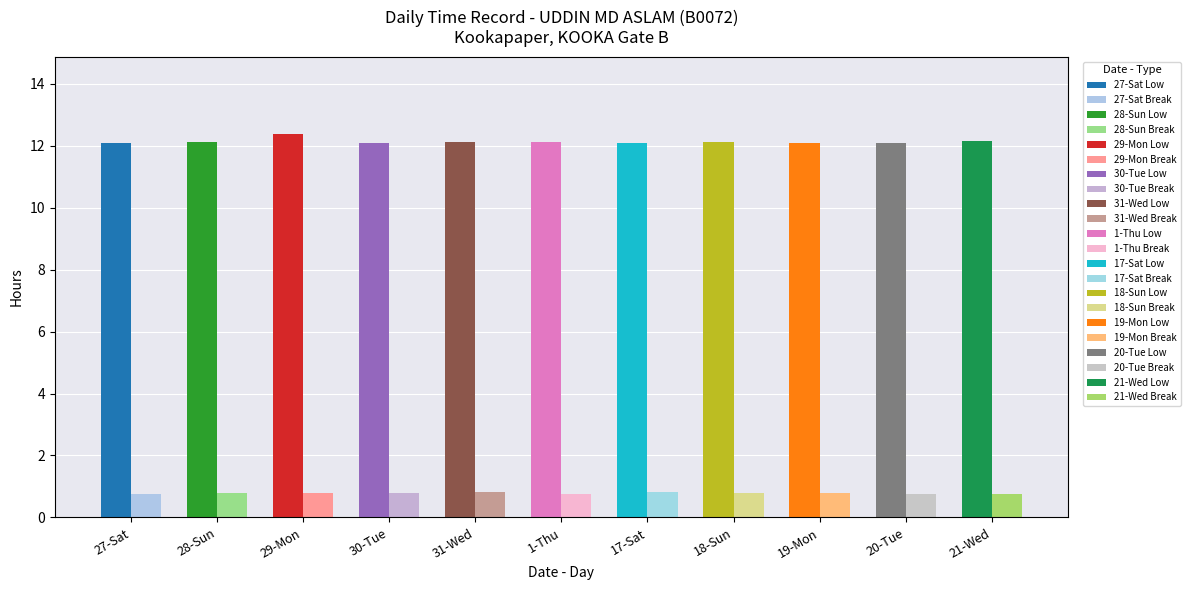

What is the smallest value displayed?

0.8